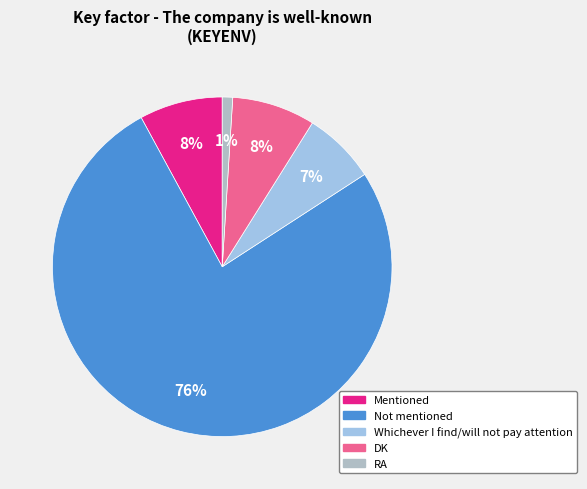

How many slices are in this pie chart?

5